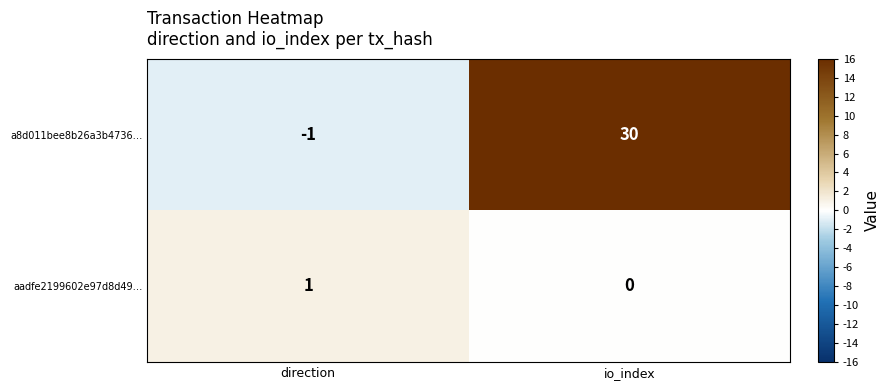

What is the difference between the highest and lowest values at direction?

2